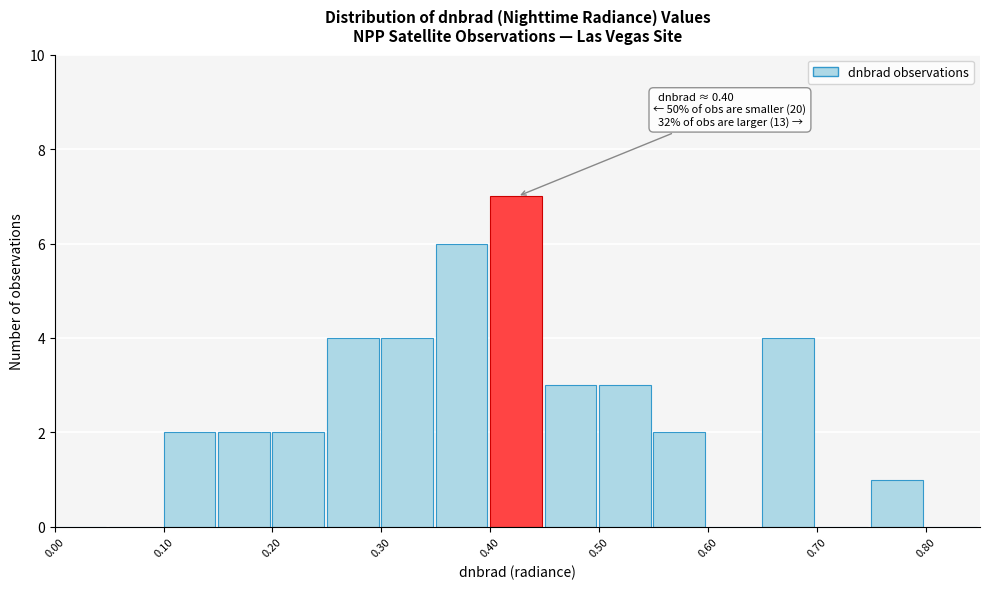

Over which range of the x-axis is the bar tallest?

0.40 to 0.45